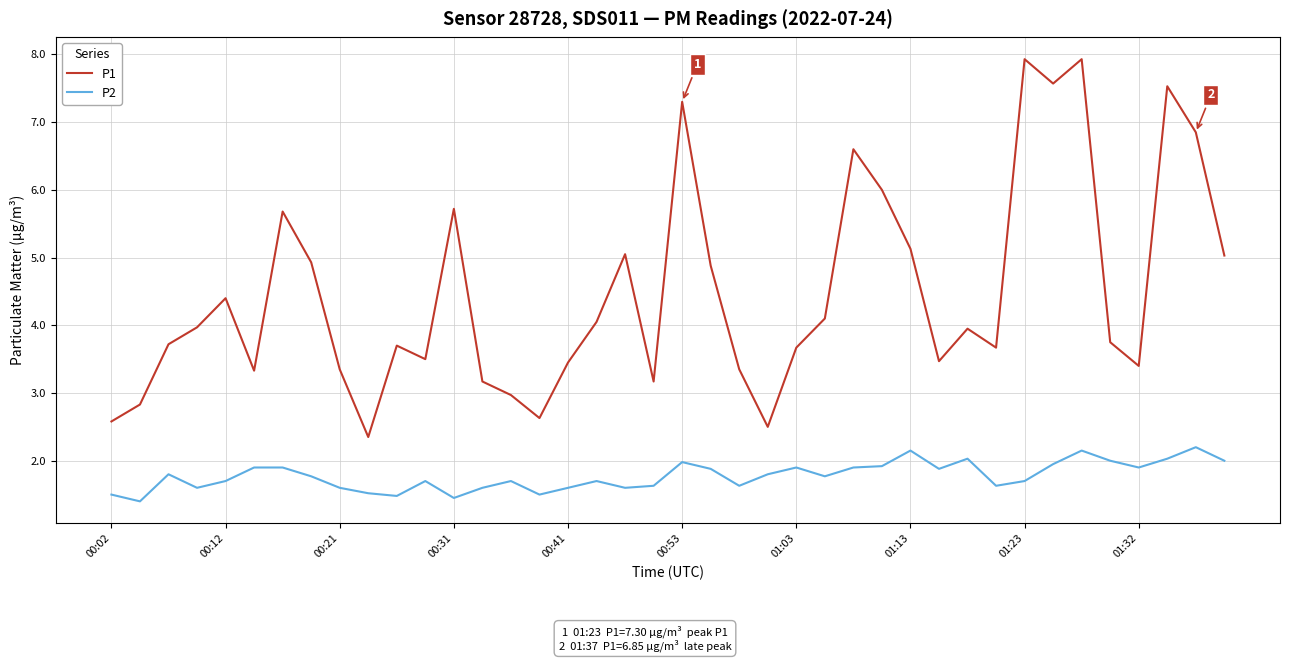

Which series has the largest range (max minus min)?

P1